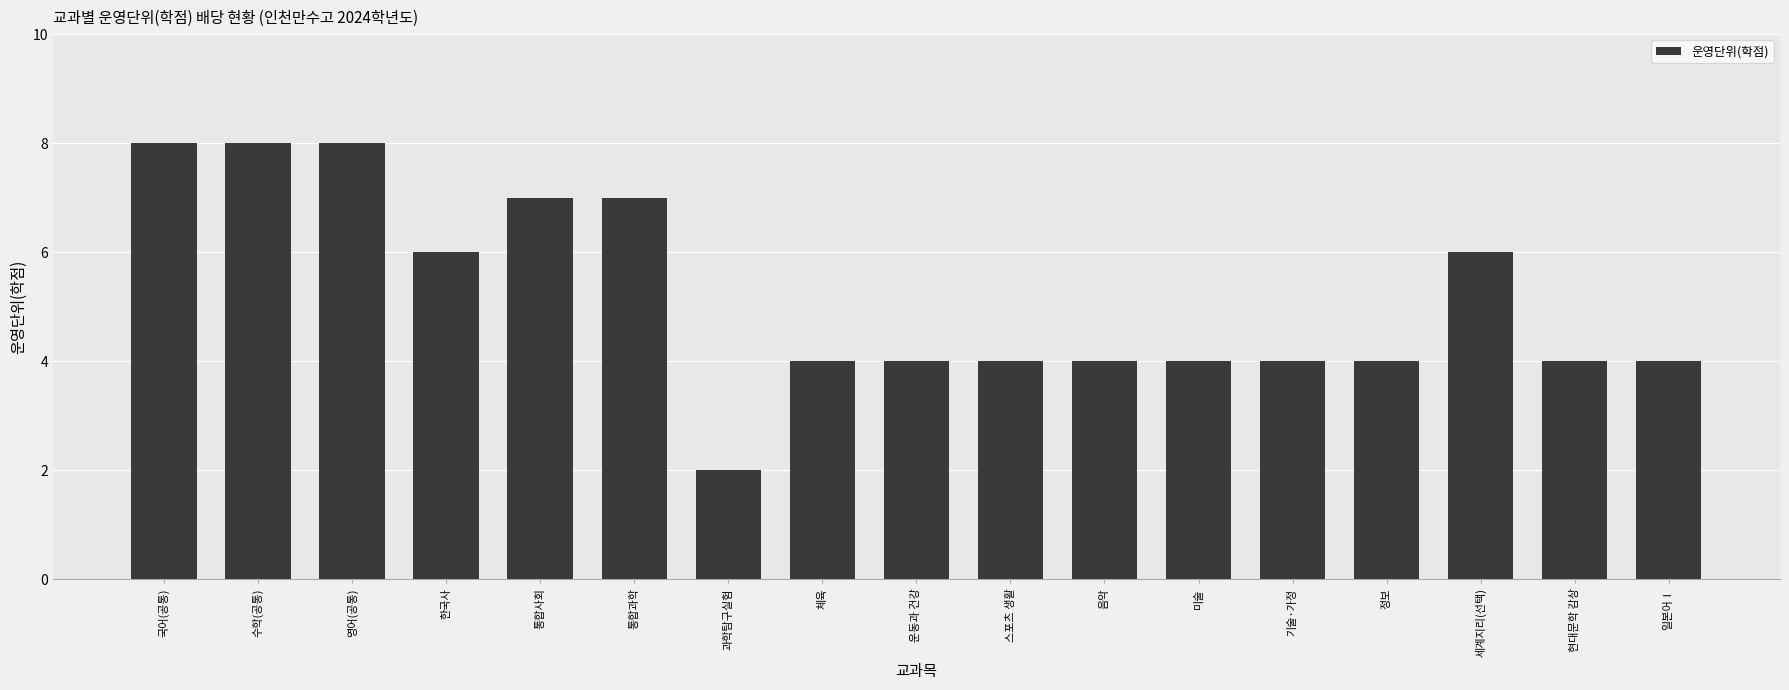

What is the ratio of the value at 스포츠 생활 to the value at 통합과학?

0.6